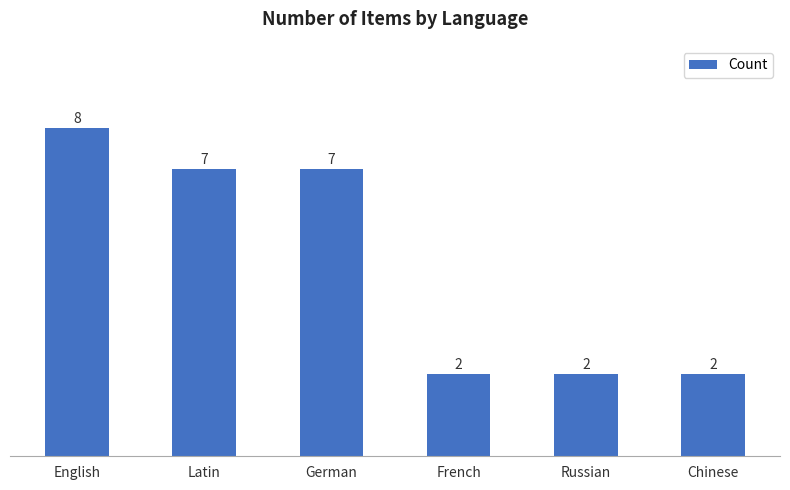

How many bars are there in total?

6